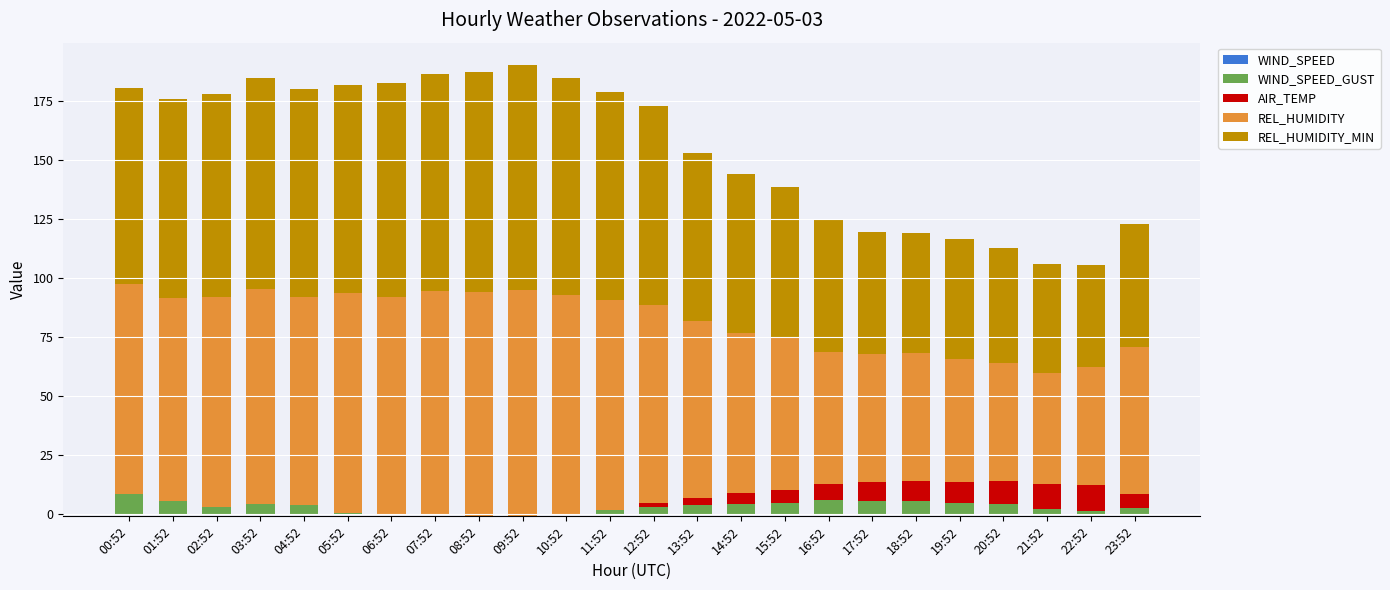

Rank the series by their maximum value, from highest to lowest.

REL_HUMIDITY, REL_HUMIDITY_MIN, AIR_TEMP, WIND_SPEED_GUST, WIND_SPEED